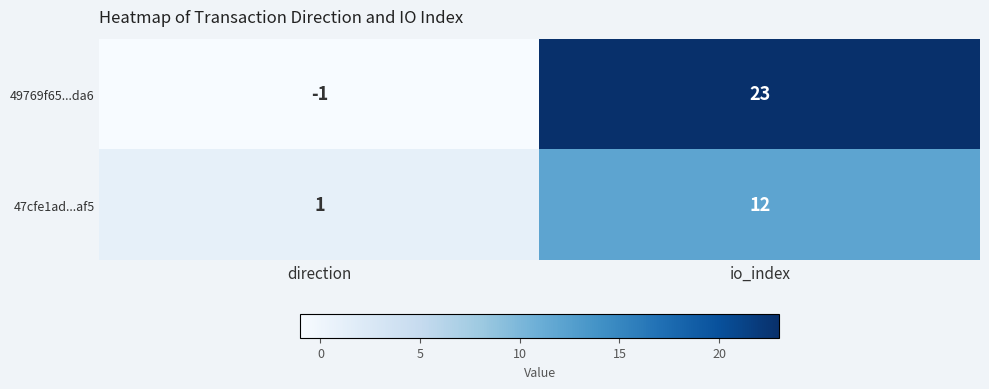

What is the spread (max minus min) of values at direction?

2